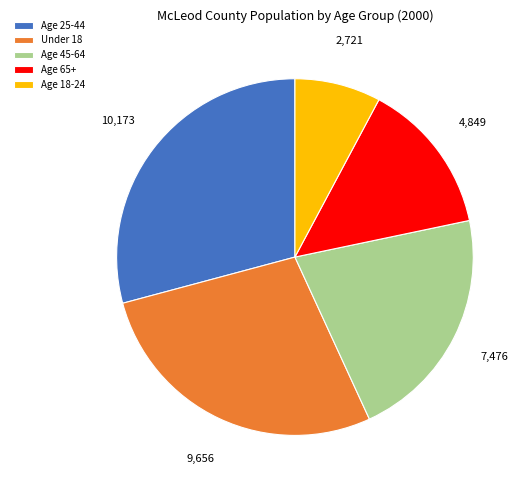

Approximately how many times larger is the value at Age 45-64 compared to Under 18?

0.8